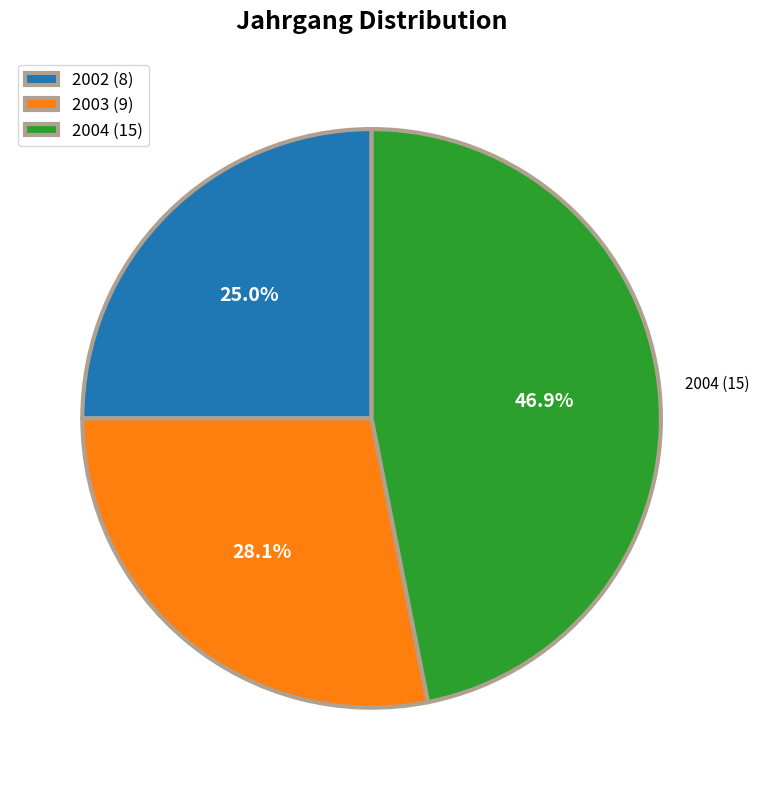

Is there a majority slice in this chart?

No